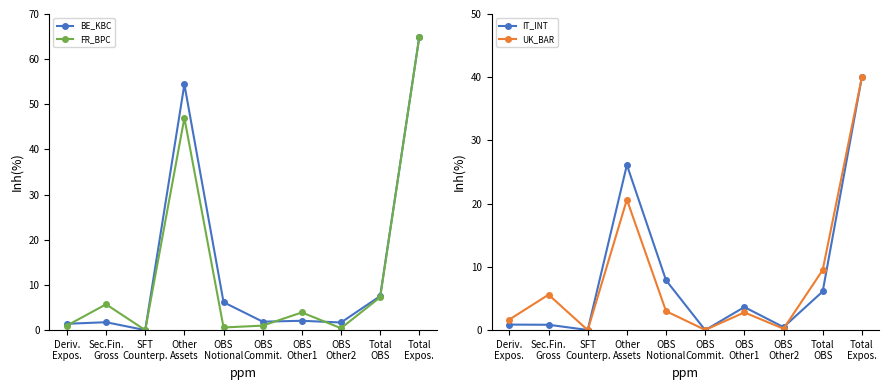

Reading right to left, what are all the values shown in this chart?

BE_KBC: Total
Expos.=65.0	Total
OBS=7.5	OBS
Other2=1.7	OBS
Other1=2.1	OBS
Commit.=1.9	OBS
Notional=6.2	Other
Assets=54.4	SFT
Counterp.=0.0	Sec.Fin.
Gross=1.8	Deriv.
Expos.=1.4
FR_BPC: Total
Expos.=65.0	Total
OBS=7.3	OBS
Other2=0.4	OBS
Other1=3.9	OBS
Commit.=1.0	OBS
Notional=0.6	Other
Assets=47.0	SFT
Counterp.=0.0	Sec.Fin.
Gross=5.7	Deriv.
Expos.=1.0
IT_INT: Total
Expos.=40.0	Total
OBS=6.1	OBS
Other2=0.5	OBS
Other1=3.6	OBS
Commit.=0.0	OBS
Notional=7.9	Other
Assets=26.1	SFT
Counterp.=0.0	Sec.Fin.
Gross=0.8	Deriv.
Expos.=0.9
UK_BAR: Total
Expos.=40.0	Total
OBS=9.5	OBS
Other2=0.2	OBS
Other1=2.8	OBS
Commit.=0.0	OBS
Notional=3.0	Other
Assets=20.6	SFT
Counterp.=0.0	Sec.Fin.
Gross=5.6	Deriv.
Expos.=1.7